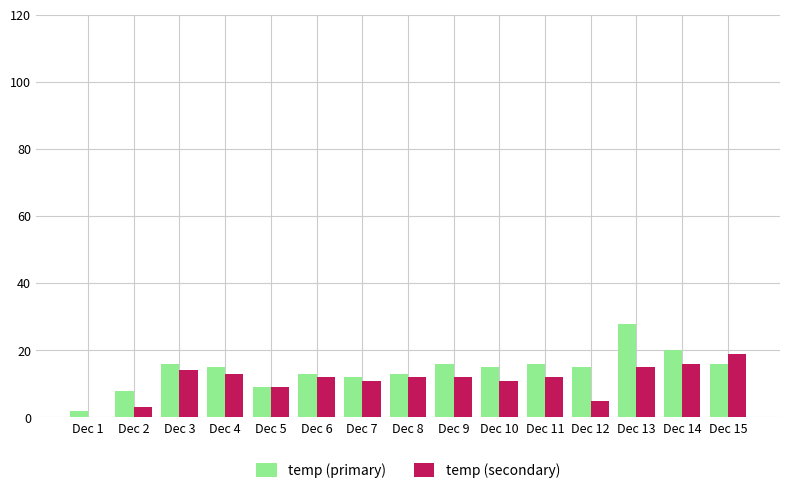

Is the value of temp (secondary) at Dec 9 greater than the value of temp (primary) at Dec 11?

No